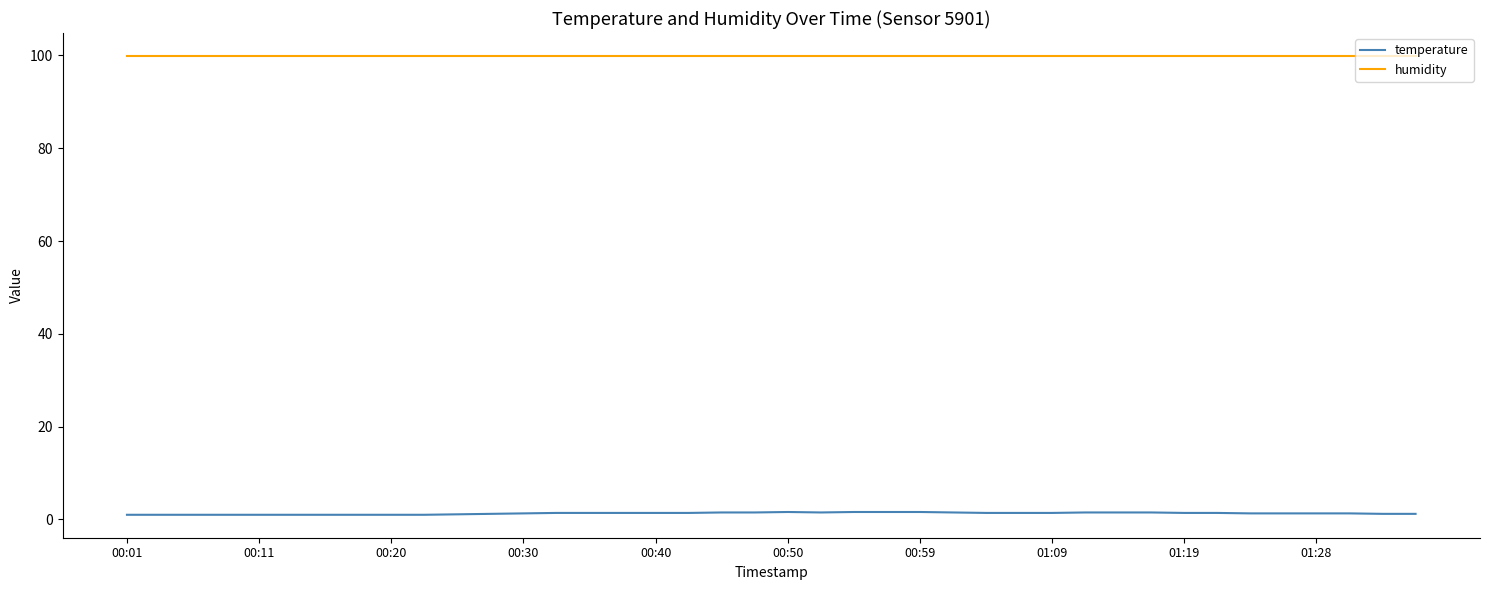

True or false: temperature and humidity cross at least once.

False